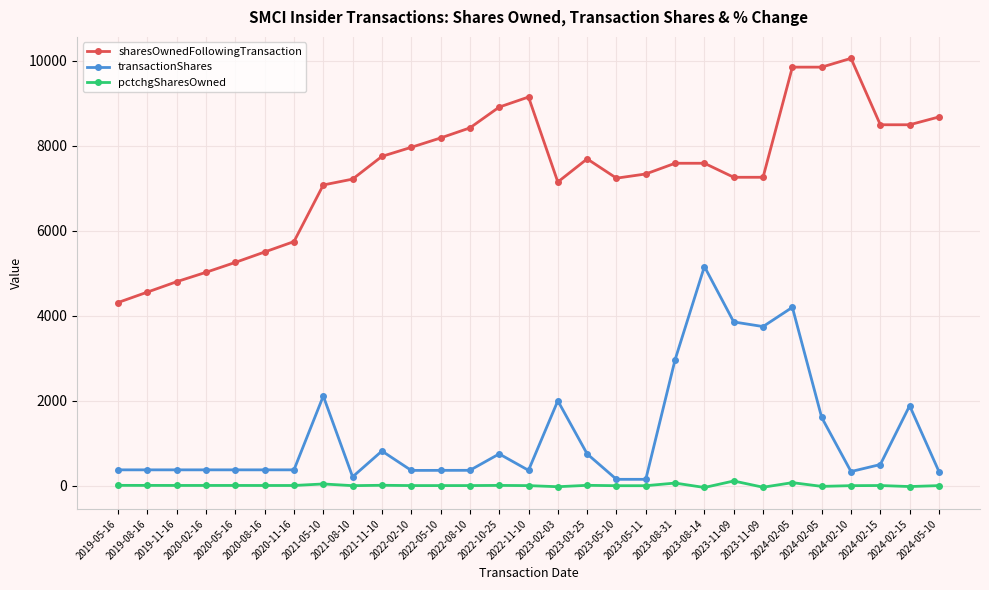

How many data points in pctchgSharesOwned are less than 6?

14